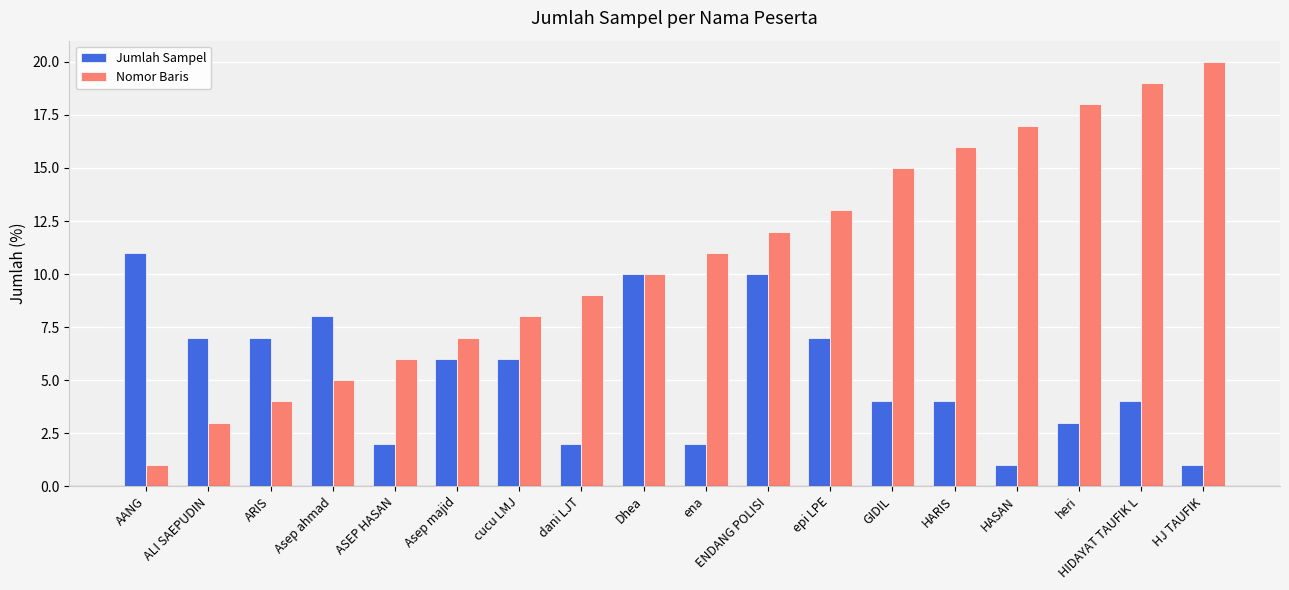

Which category has the highest value across all series?

HJ TAUFIK